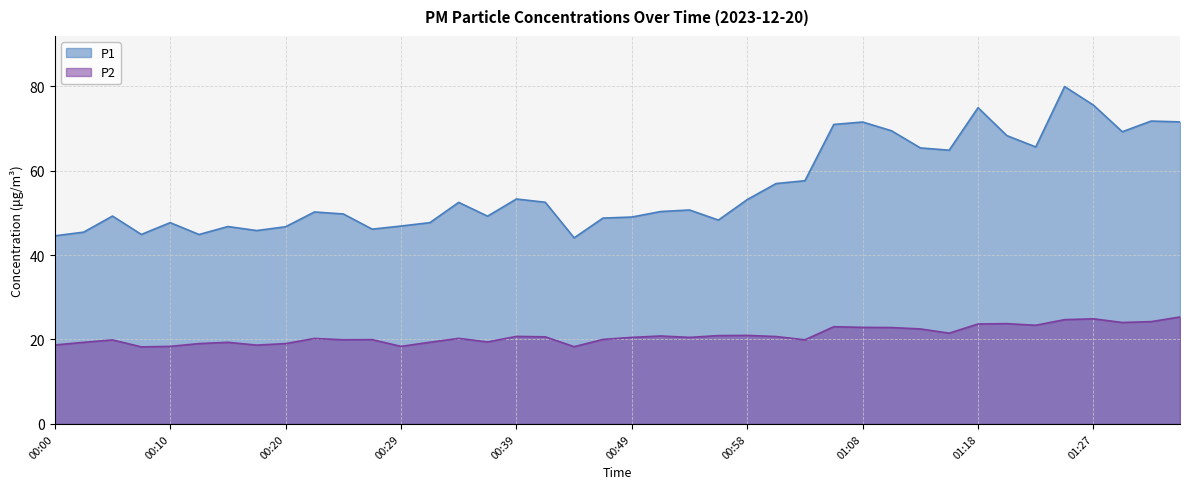

Which has a higher value, 01:13 or 01:35?

01:35